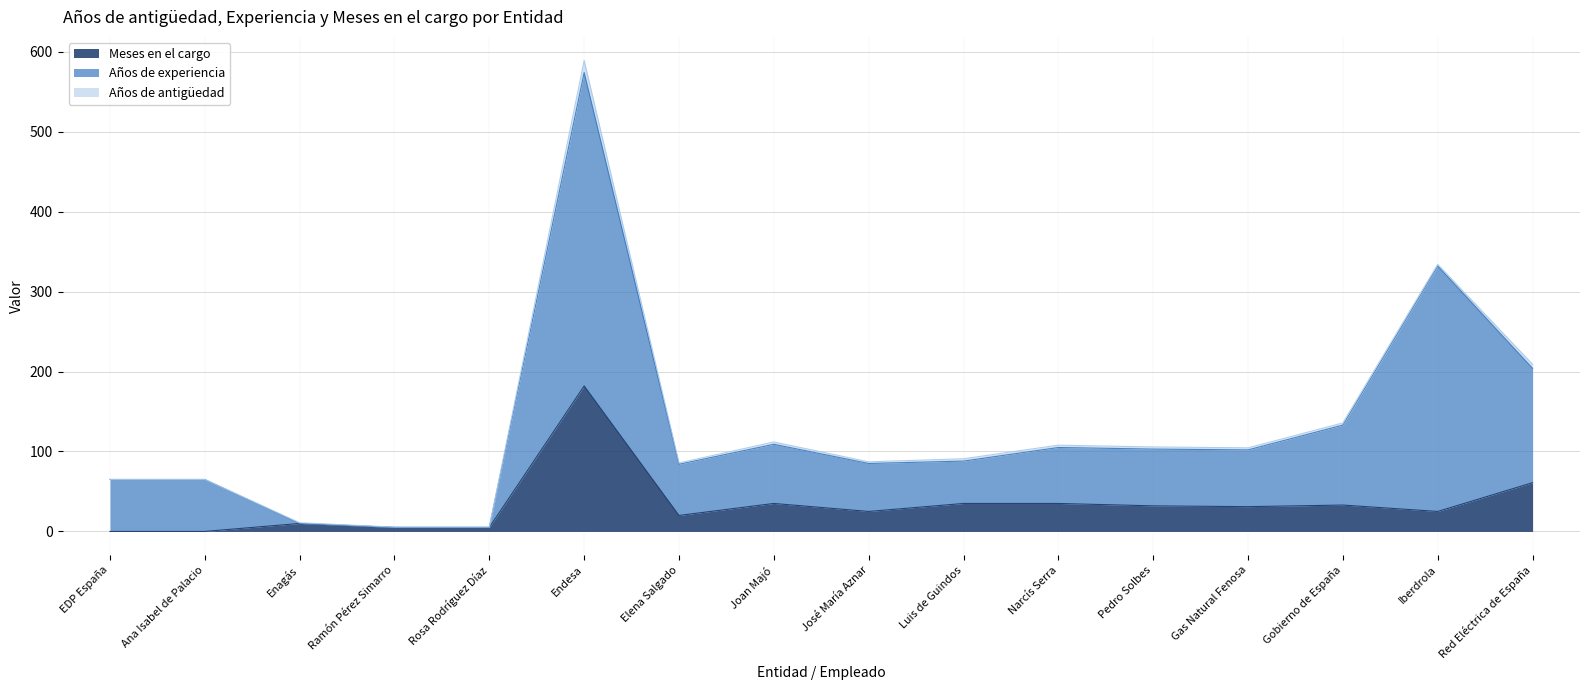

At which category is the sum across all series the highest?

Endesa